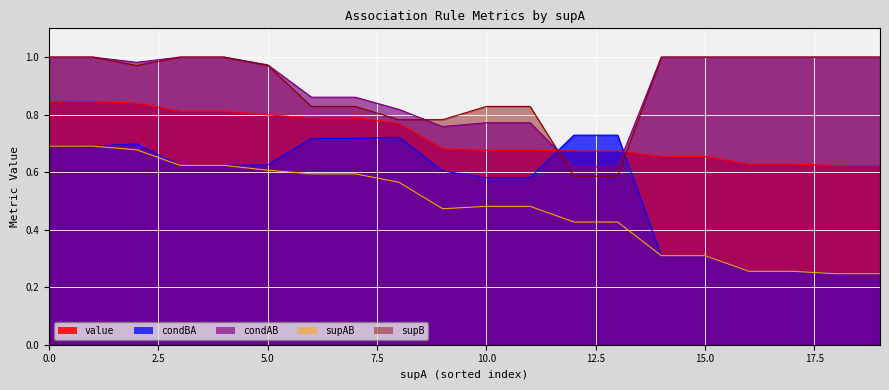

True or false: supAB has a value of 0.2 at 9.

False